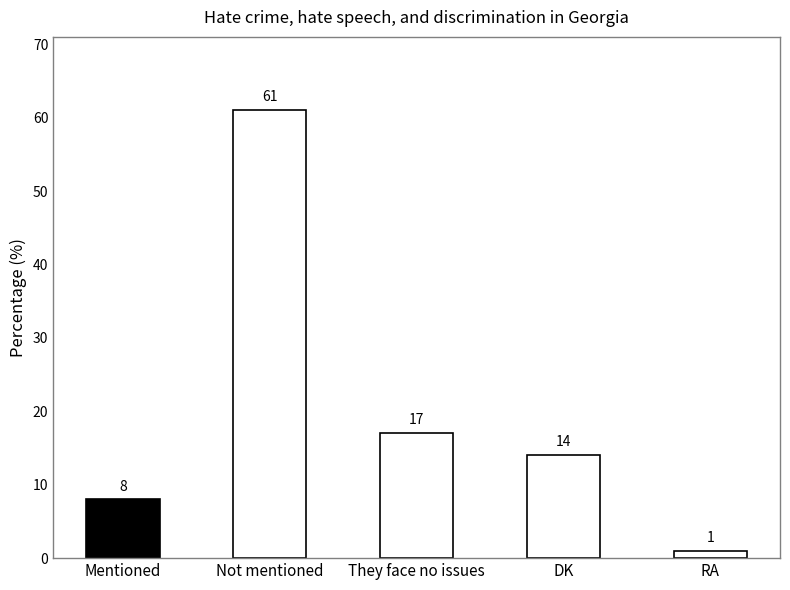

Which label corresponds to the smallest value in the chart?

RA